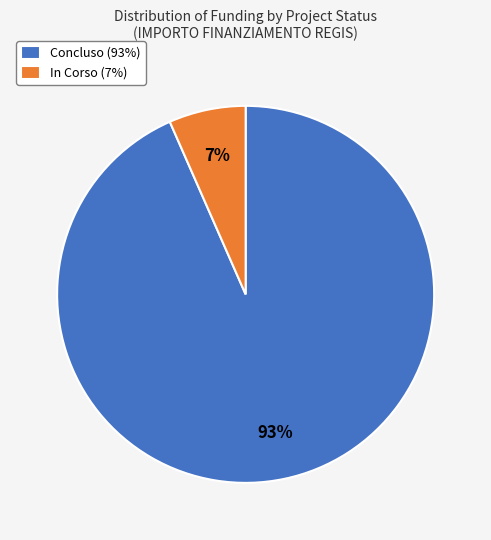

Which category has the biggest portion of the pie?

Concluso (93%)